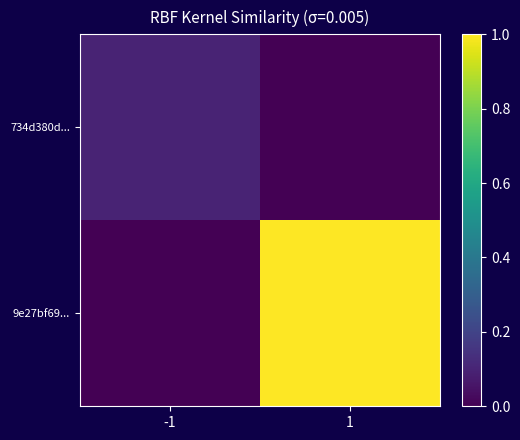

Count the number of data series in this chart.

2